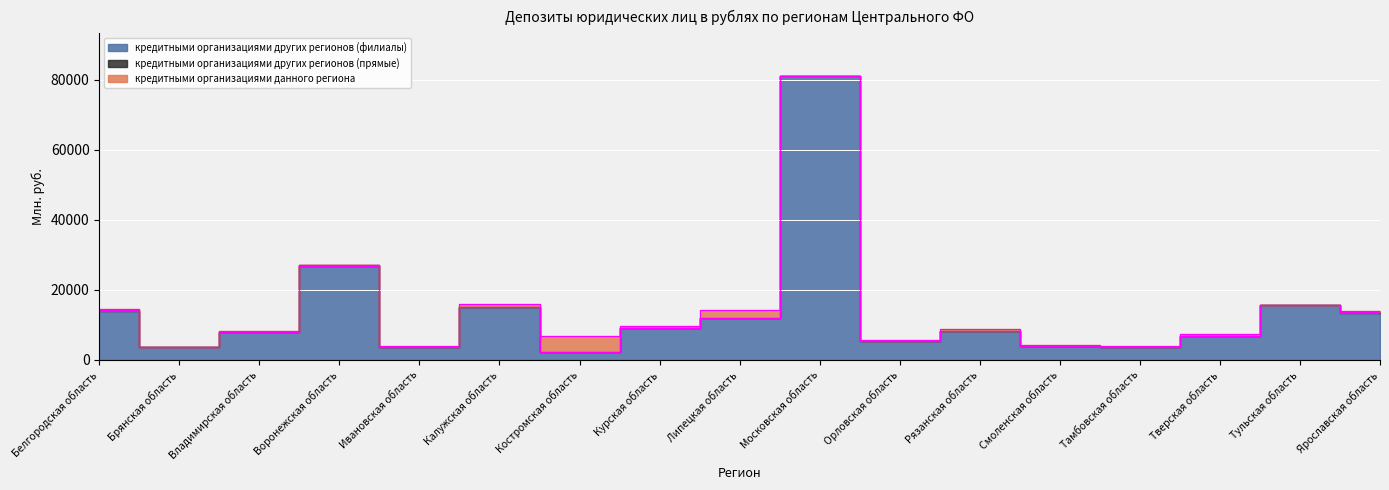

True or false: кредитными организациями других регионов (филиалы) has more than 2 interior local peaks.

True